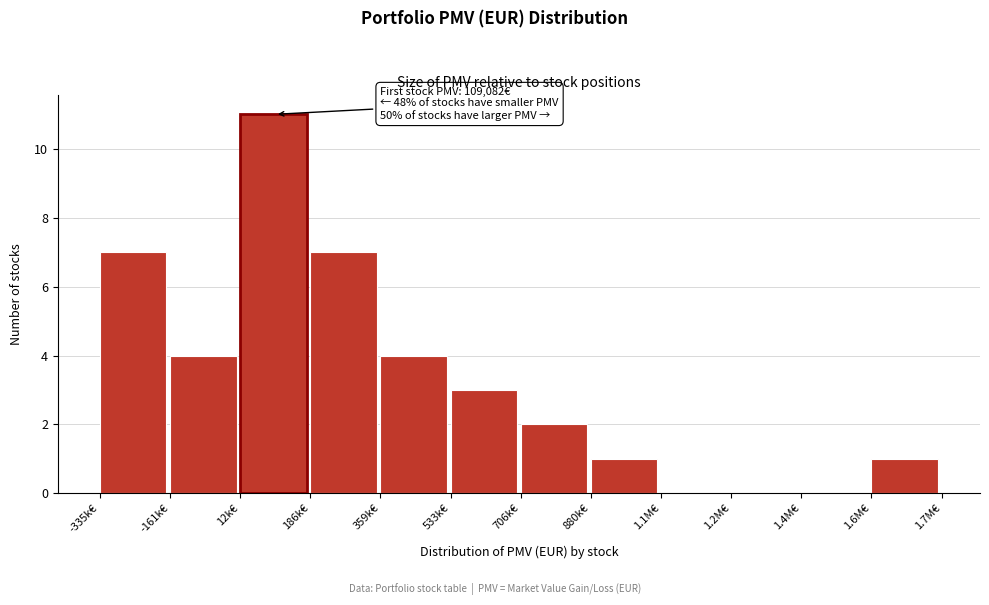

Reading right to left, transcribe all the data shown in this chart.

1.6M€=1	1.4M€=0	1.2M€=0	1.1M€=0	880k€=1	706k€=2	533k€=3	359k€=4	186k€=7	12k€=11	-161k€=4	-335k€=7